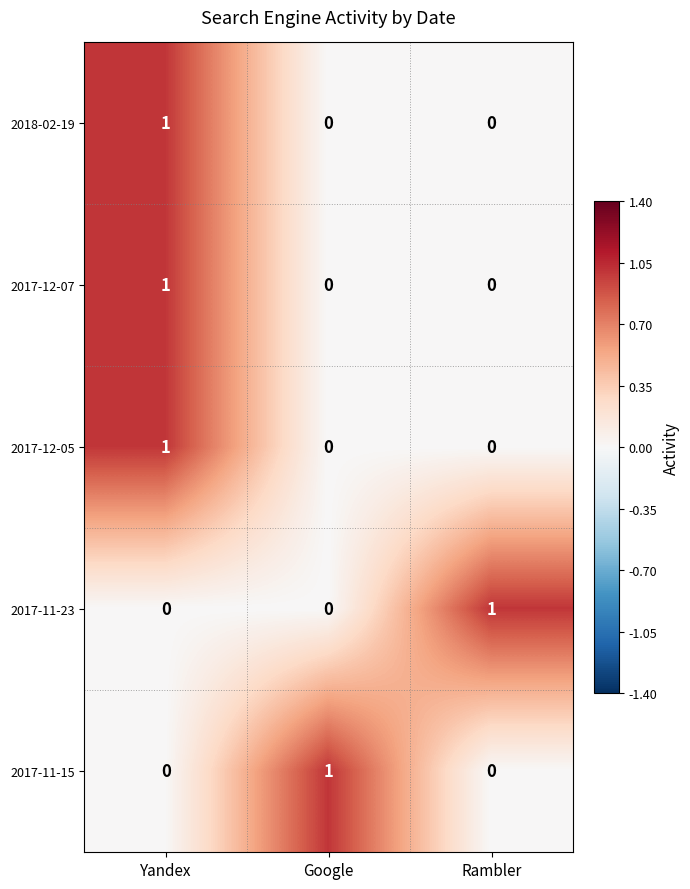

Count the 2017-12-05 values in the range 0 to 1.

3